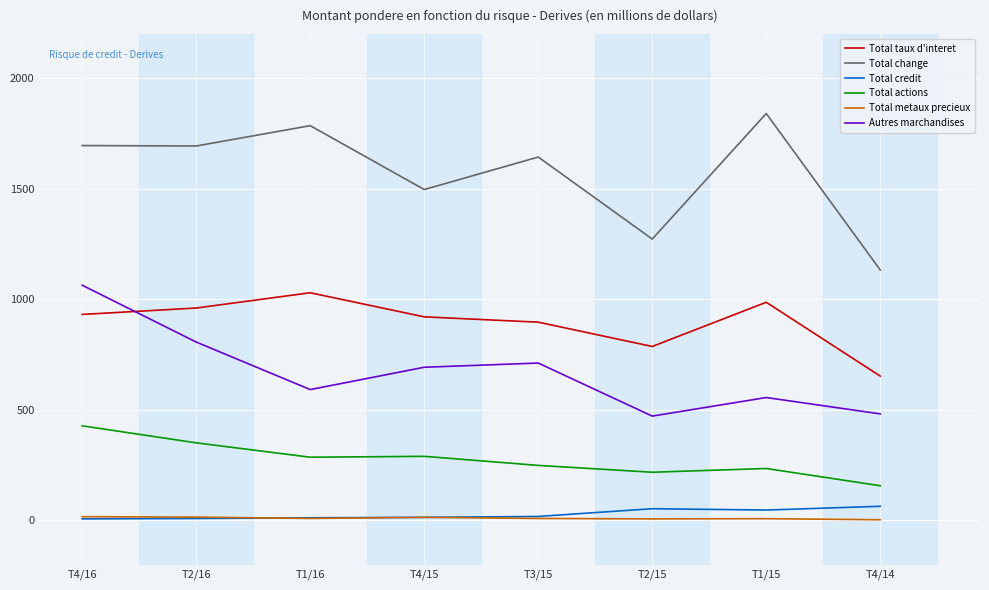

Is the value of Total metaux precieux at T1/15 greater than the value of Total taux d'interet at T4/16?

No